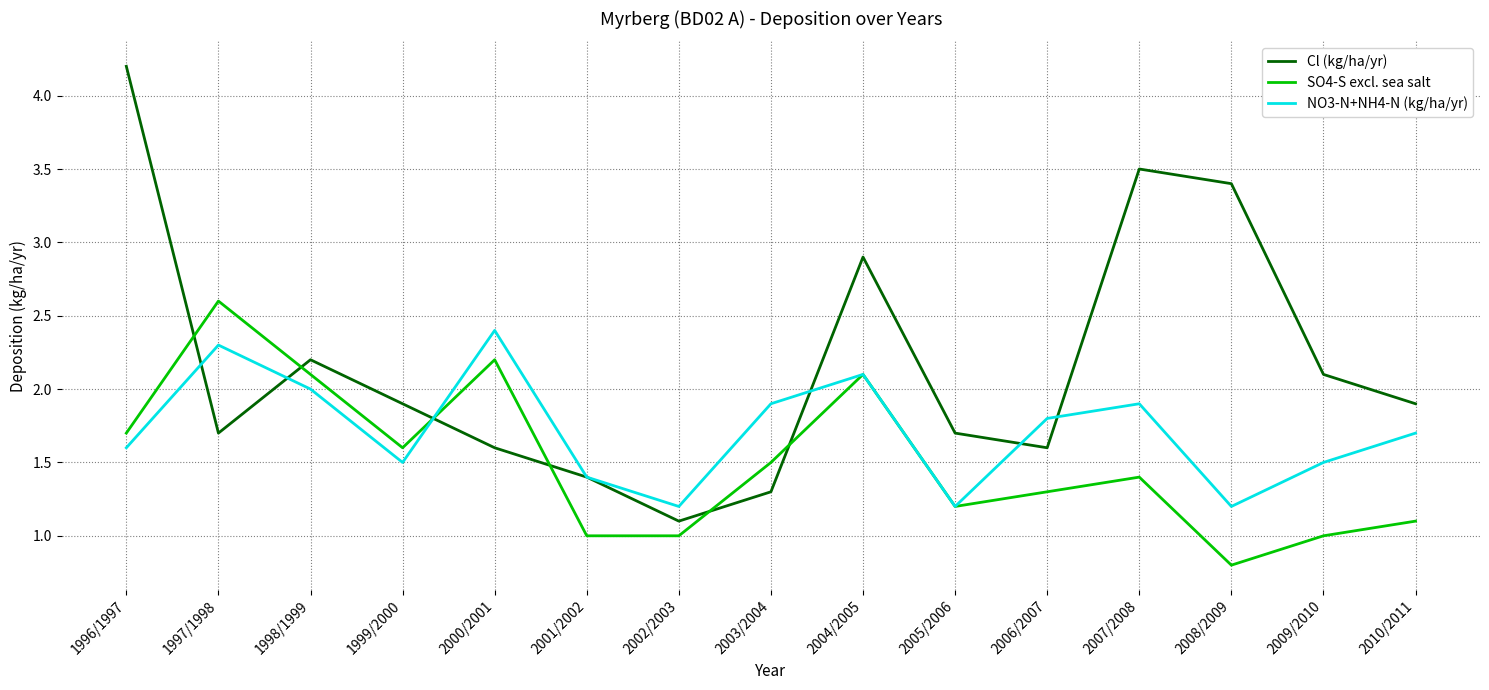

What is the average value of the Cl (kg/ha/yr) series?

2.2